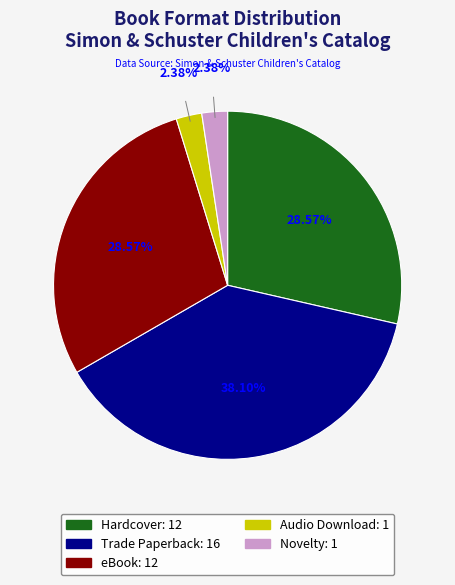

What is the ratio of the value at Trade Paperback to the value at Novelty?

16.0